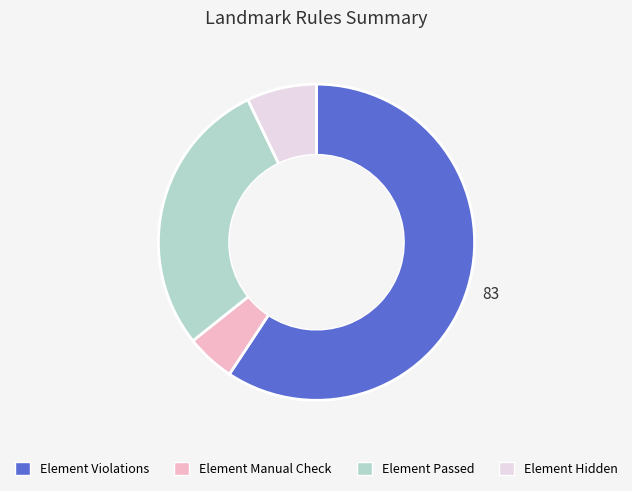

Is there a majority slice in this chart?

Yes